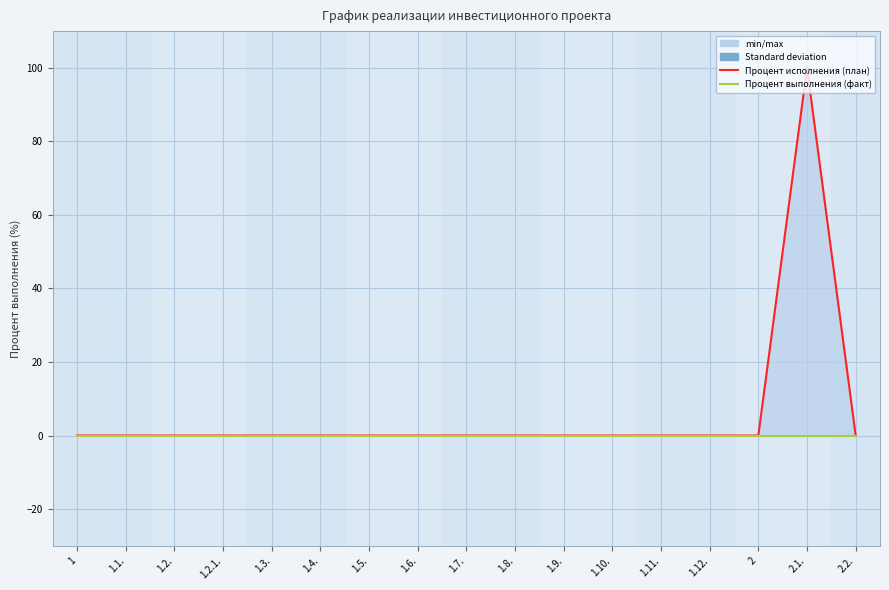

True or false: Процент исполнения (план) has a value of 0 at 2.2..

True